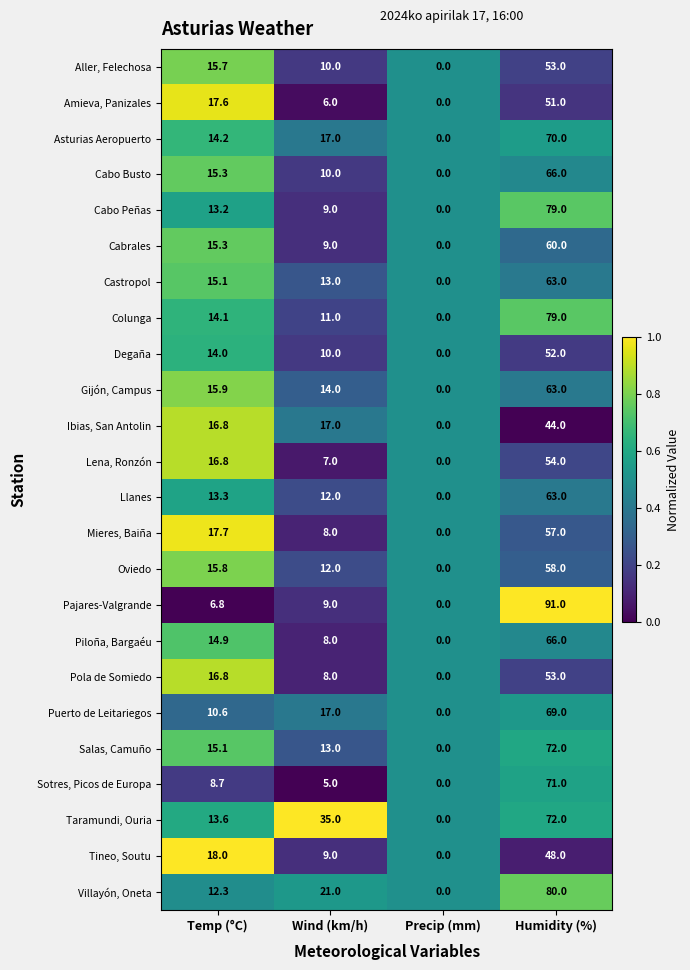

At which label does Piloña, Bargaéu first exceed 14?

Temp (°C)